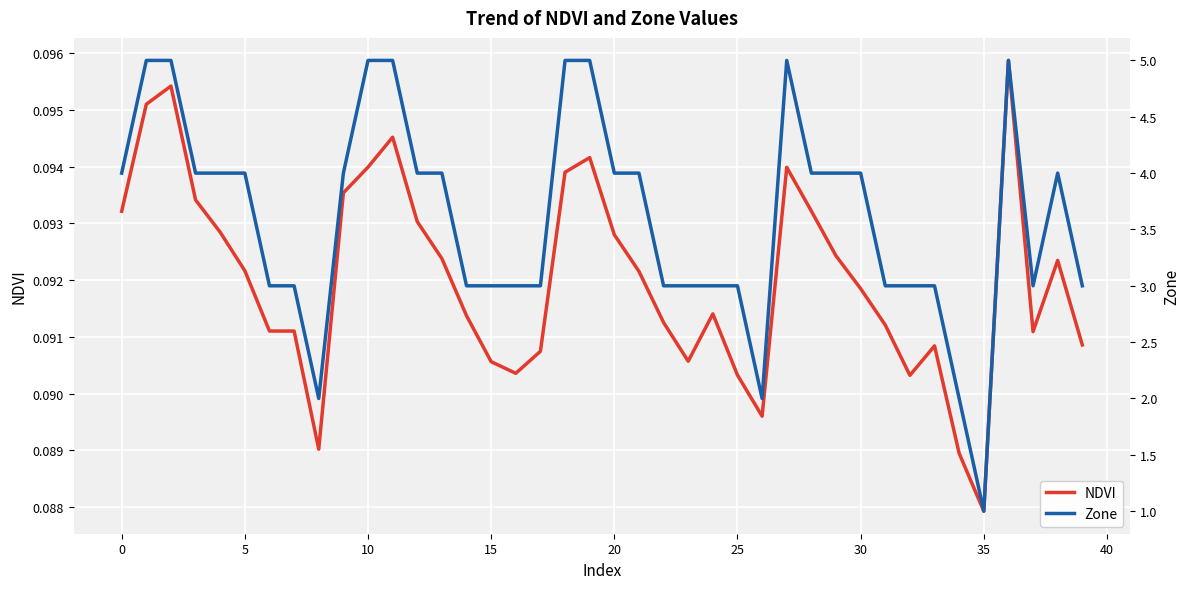

Reading right to left, transcribe all the data shown in this chart.

NDVI: 0.1	0.1	0.1	0.1	0.1	0.1	0.1	0.1	0.1	0.1	0.1	0.1	0.1	0.1	0.1	0.1	0.1	0.1	0.1	0.1	0.1	0.1	0.1	0.1	0.1	0.1	0.1	0.1	0.1	0.1	0.1	0.1	0.1	0.1	0.1	0.1	0.1	0.1	0.1	0.1
Zone: 3.0	4.0	3.0	5.0	1.0	2.0	3.0	3.0	3.0	4.0	4.0	4.0	5.0	2.0	3.0	3.0	3.0	3.0	4.0	4.0	5.0	5.0	3.0	3.0	3.0	3.0	4.0	4.0	5.0	5.0	4.0	2.0	3.0	3.0	4.0	4.0	4.0	5.0	5.0	4.0